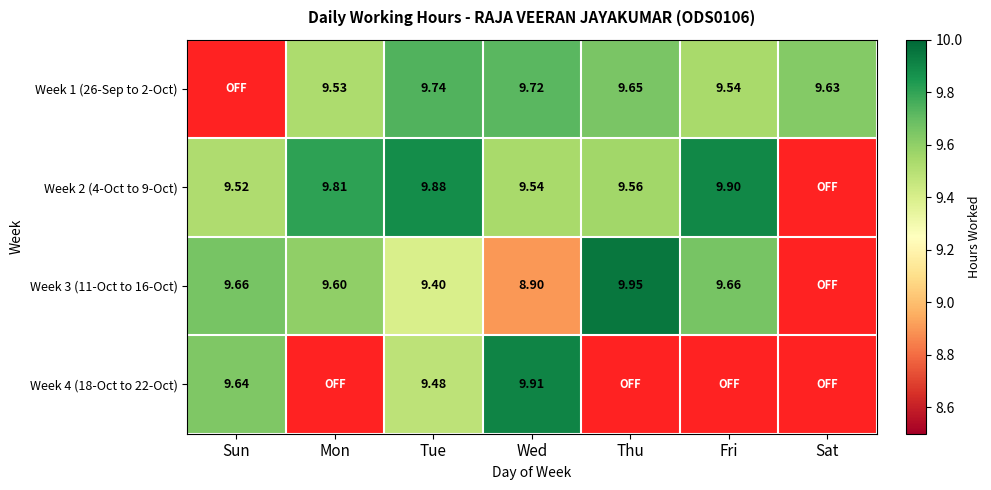

Where does the Week 3 (11-Oct to 16-Oct) series first go above 9?

Sun